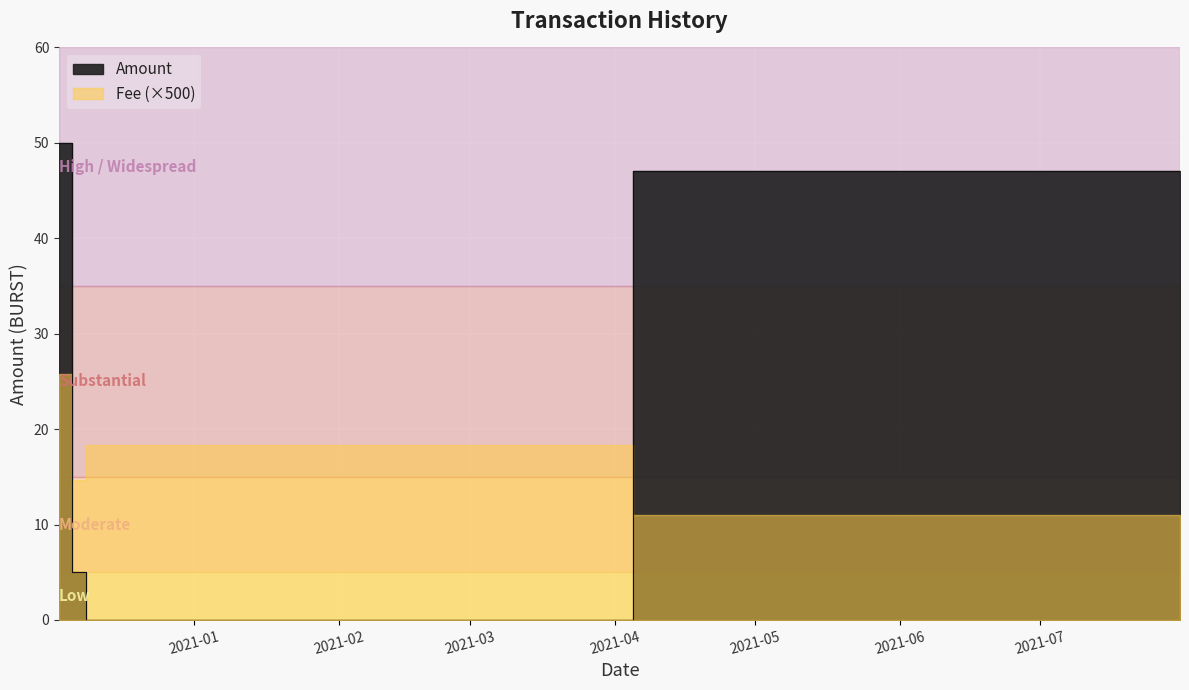

What is the label of the 2nd point from the right?

2020-12-08 20:35:04